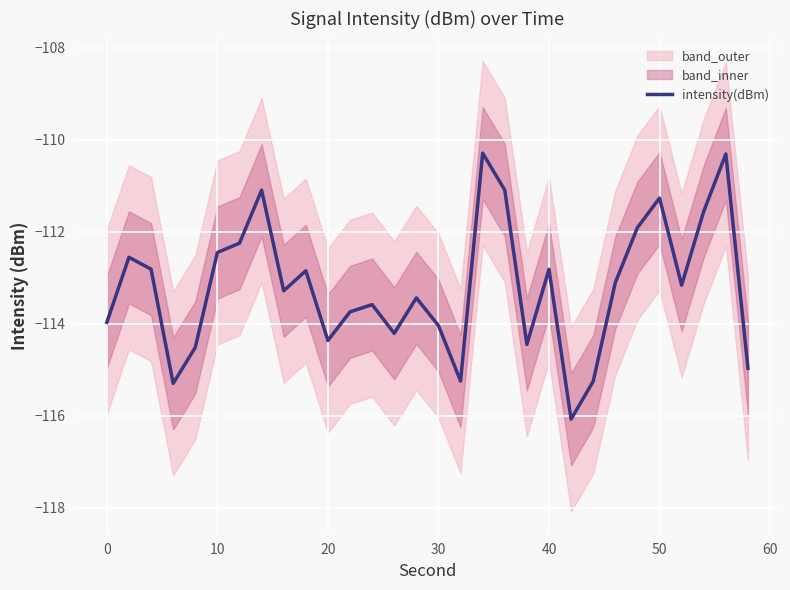

What is the maximum value shown in the chart?

-110.3